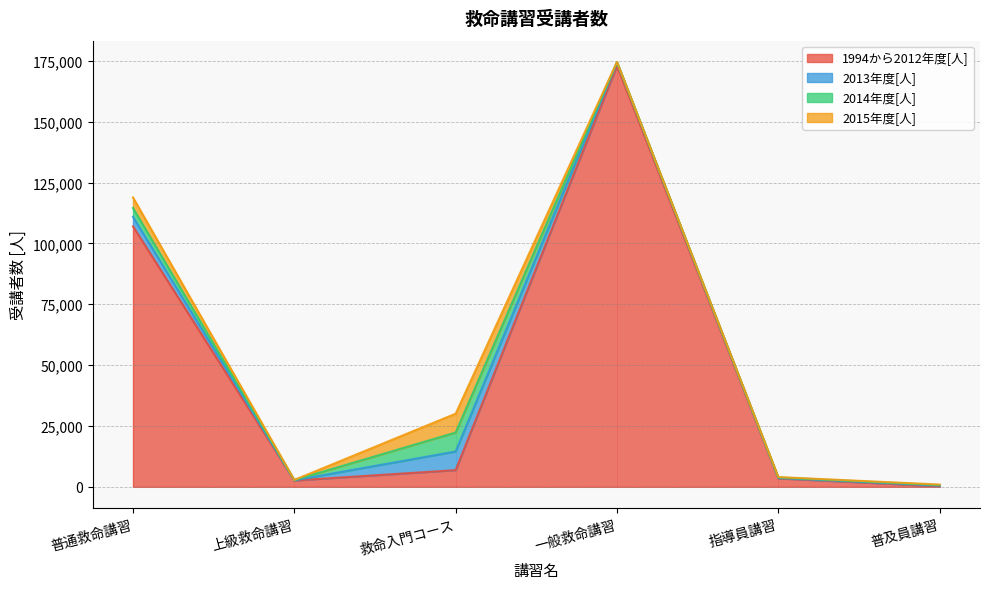

What are all the series names shown in the legend?

1994から2012年度[人], 2013年度[人], 2014年度[人], 2015年度[人]